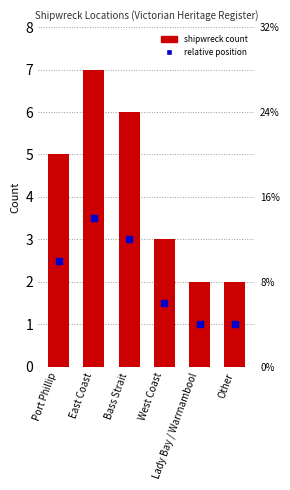

What is the sum of all values?

25